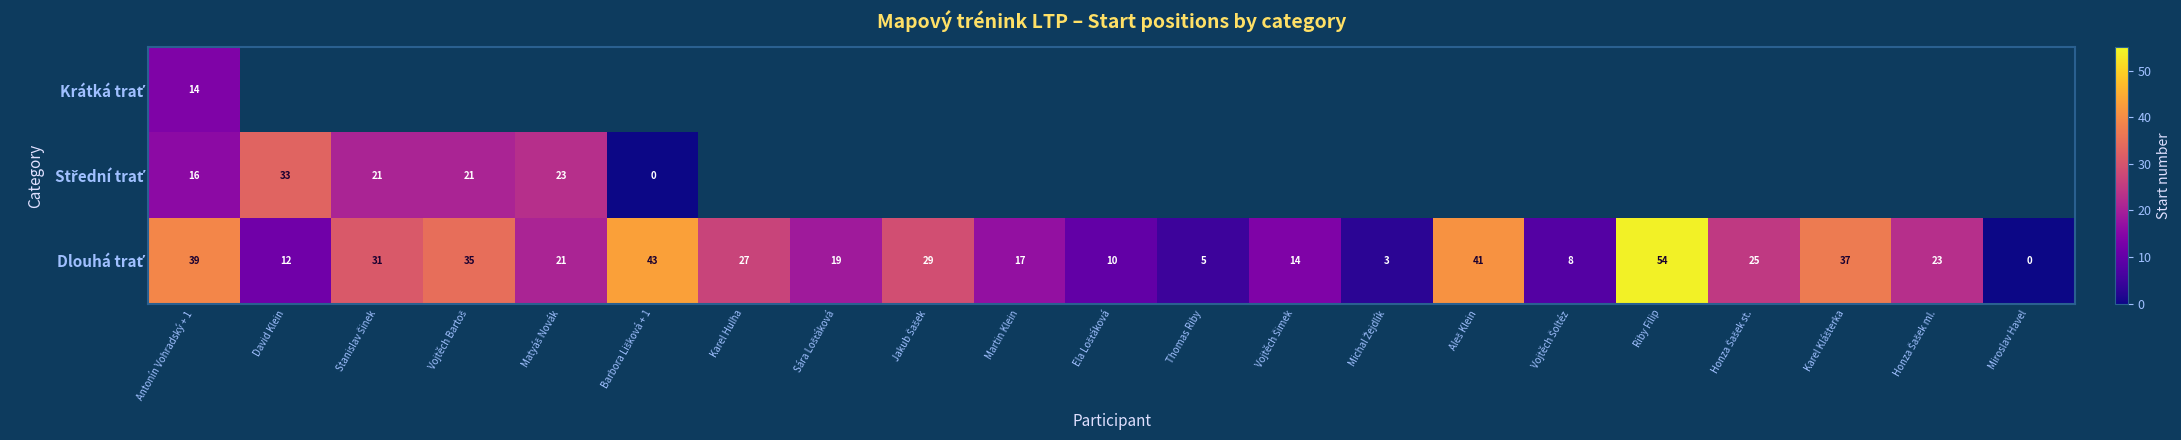

What is the maximum value for Dlouhá trať?

54.0